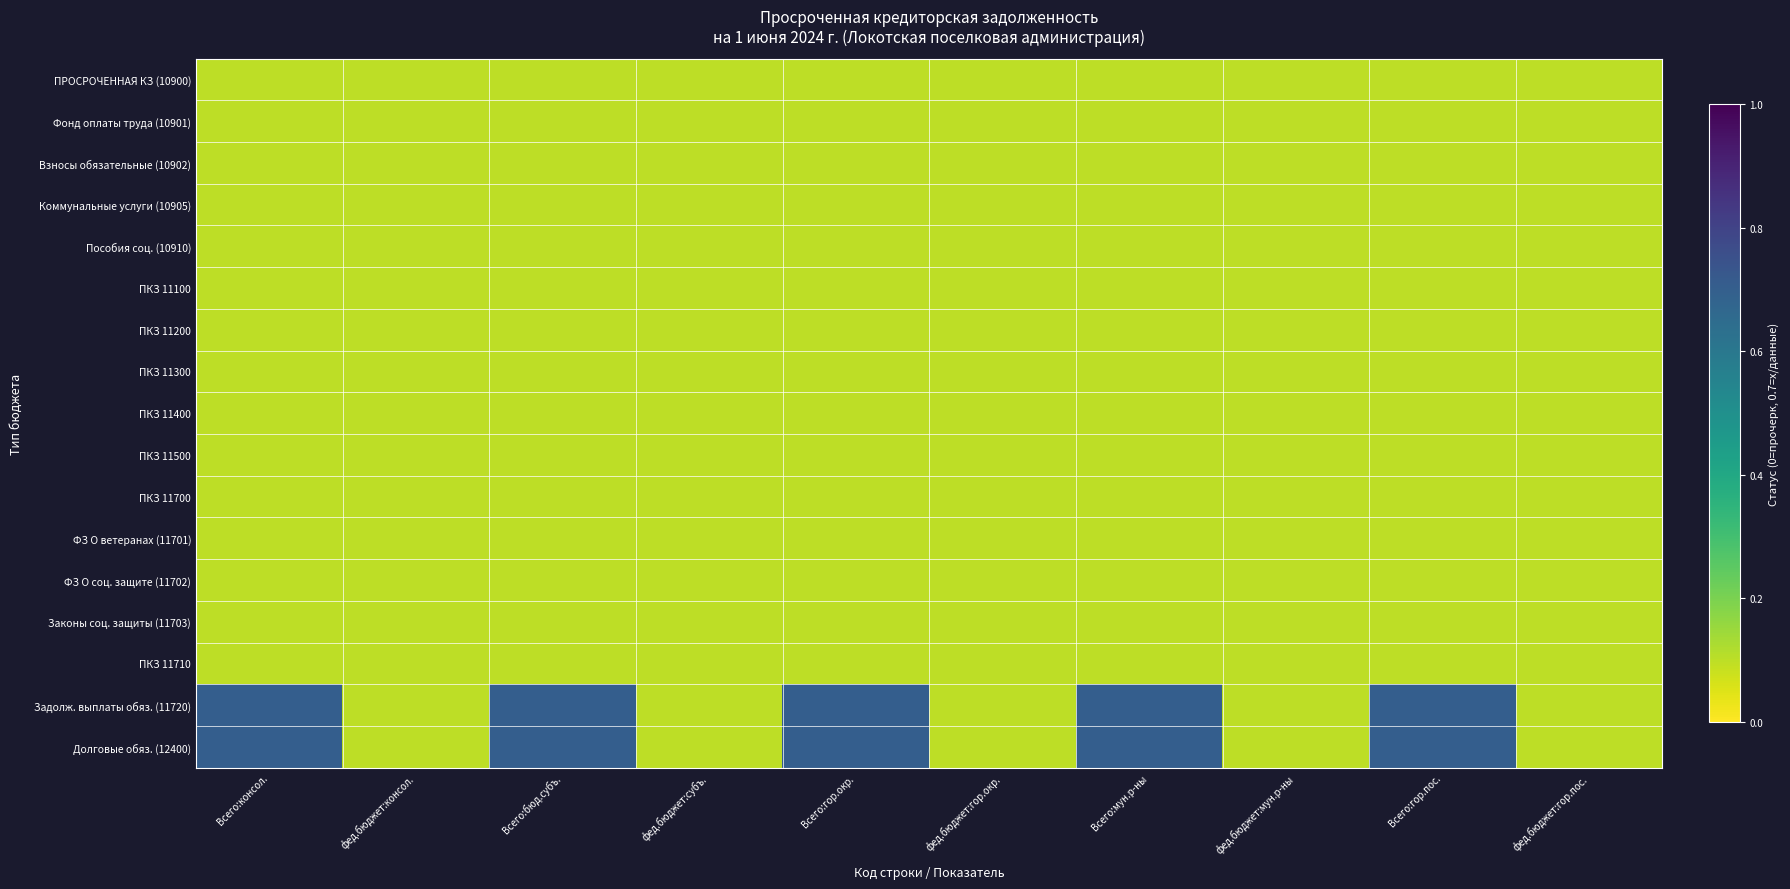

At which category is the sum across all series the highest?

Всего:консол.